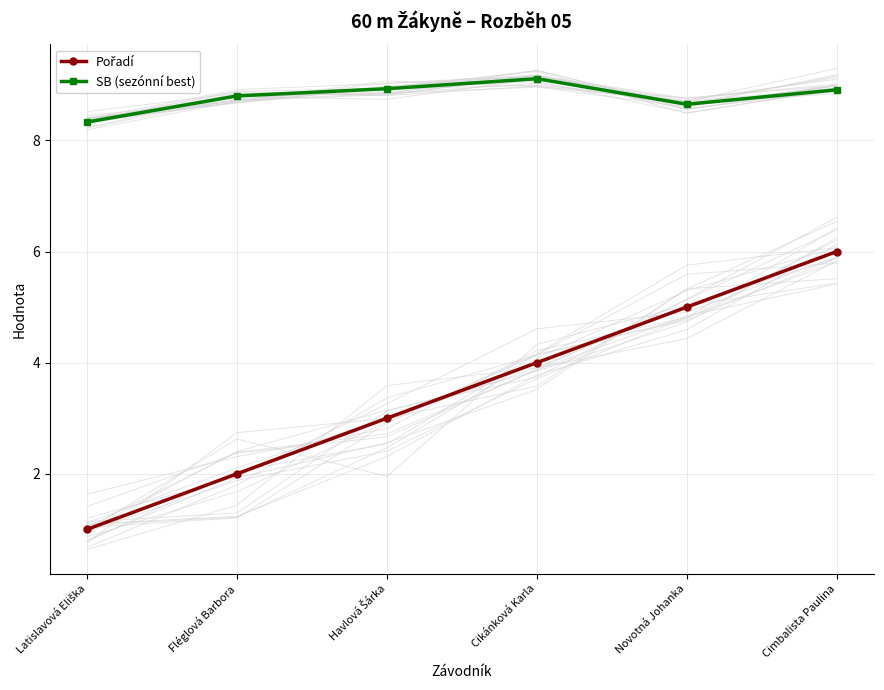

What is the sum of the Pořadí values at Cimbalista Paulina and Latislavová Eliška?

7.0